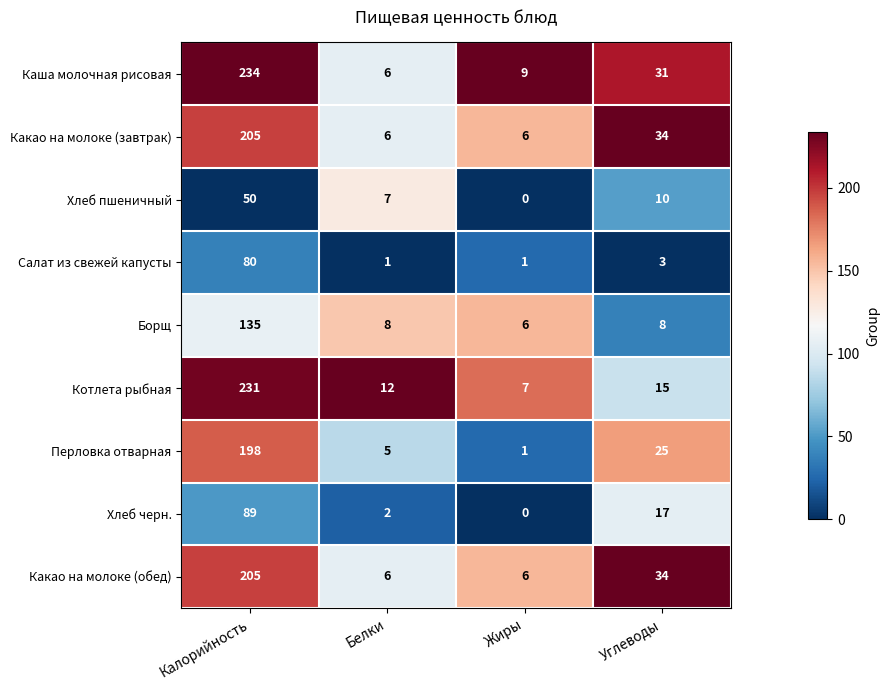

What is the difference between the highest and lowest values at Белки?

11